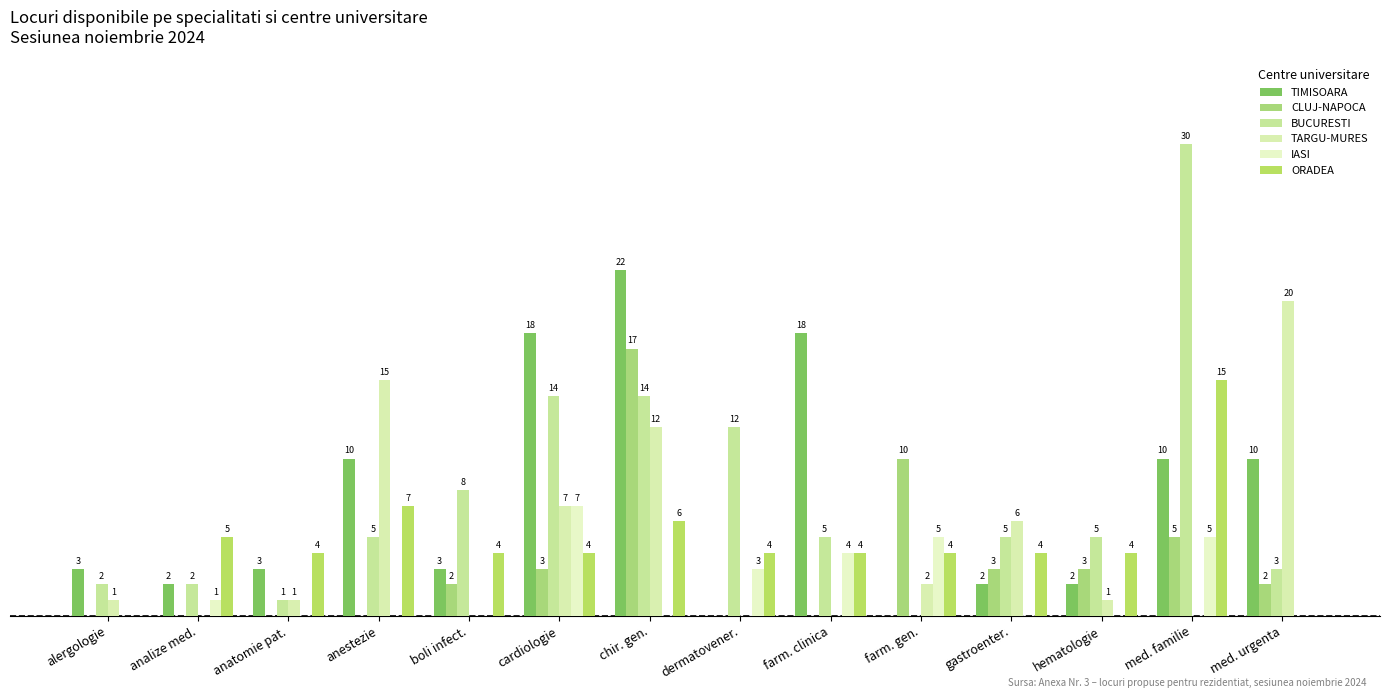

At how many categories does at least one series exceed 12?

6